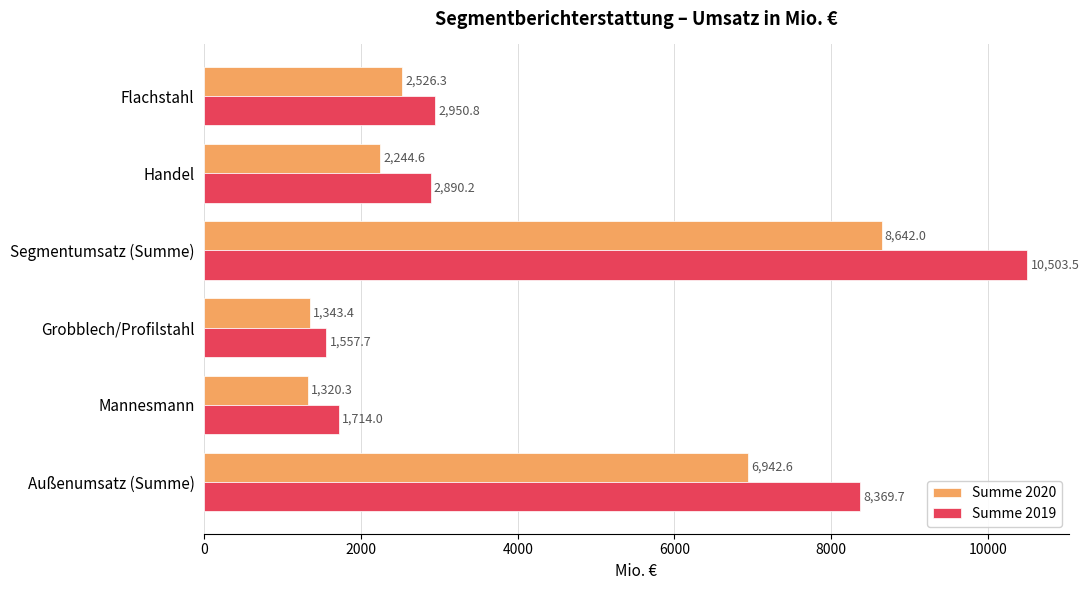

Rank the series at Flachstahl from lowest to highest value.

Summe 2020, Summe 2019